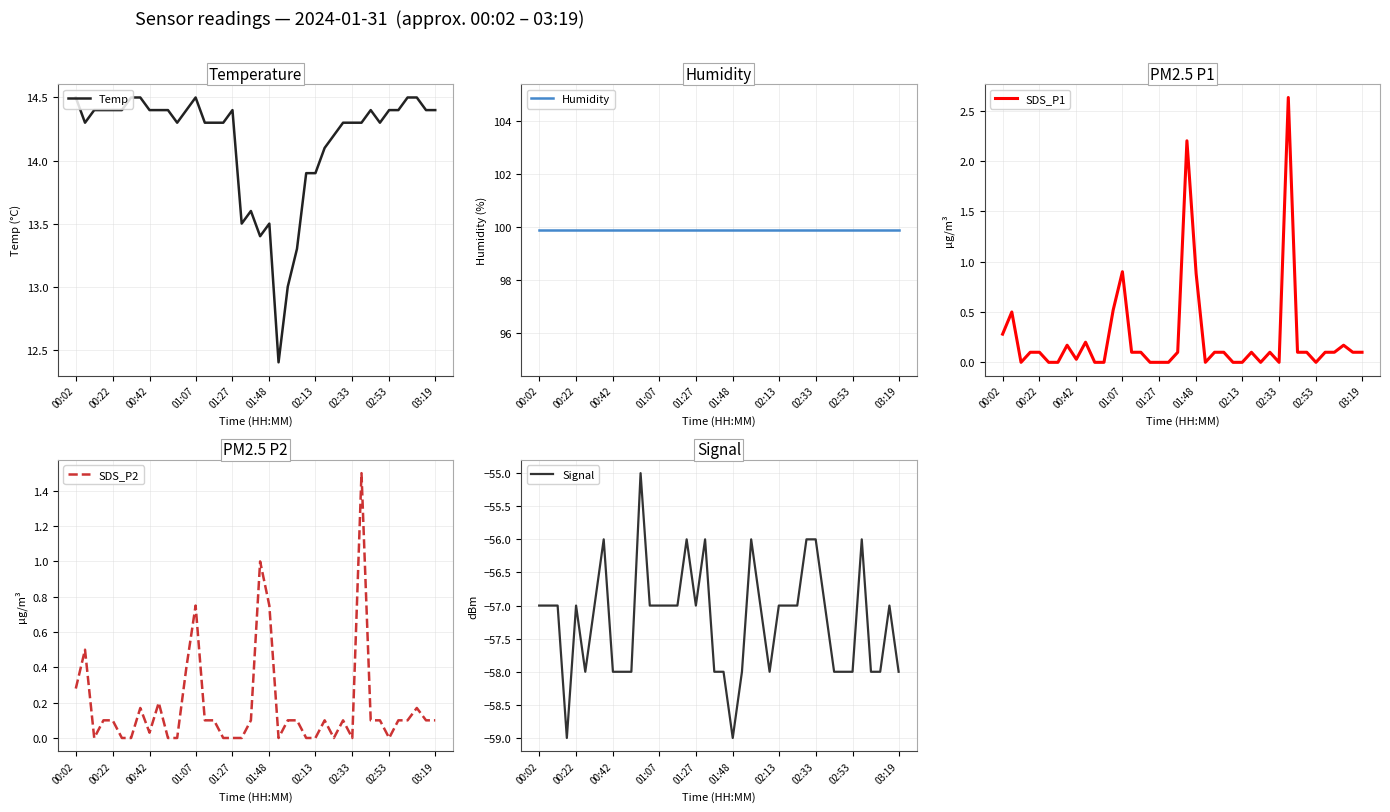

At which label does Temp first exceed 14?

00:02